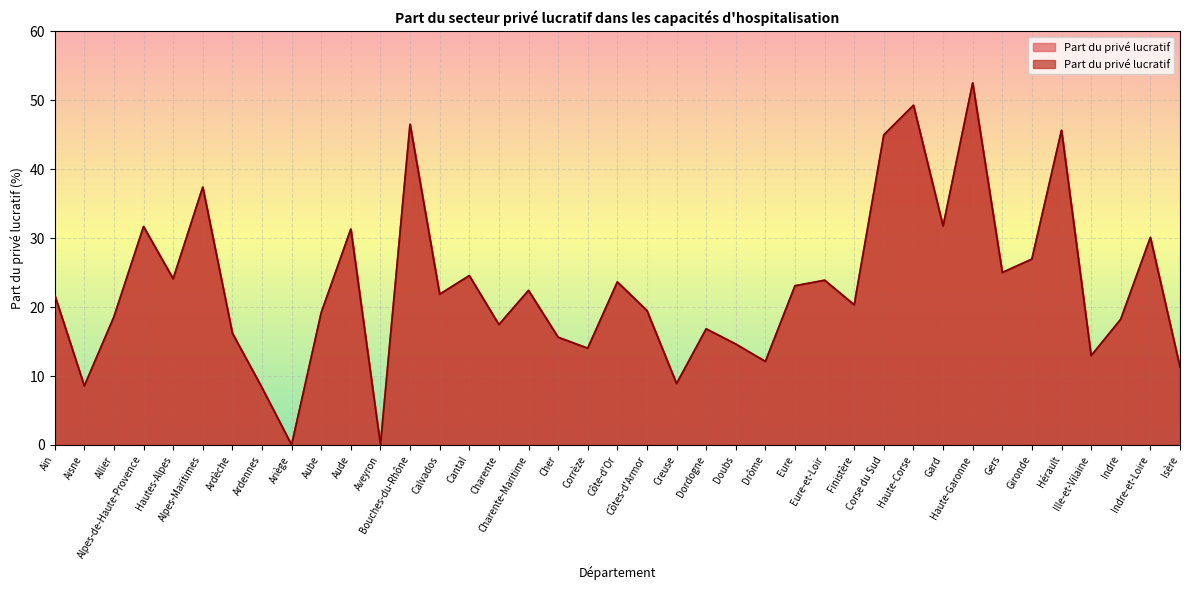

At which label is the value closest to 26?

Gironde